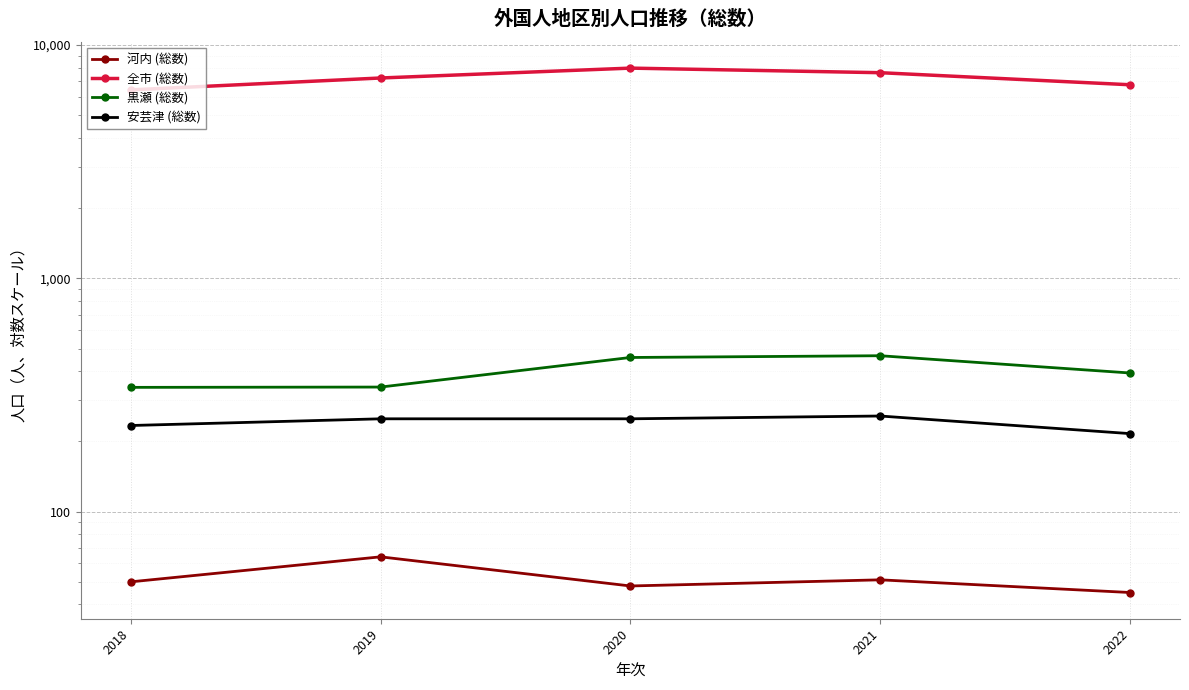

Does the chart display data point markers on the line(s)?

Yes